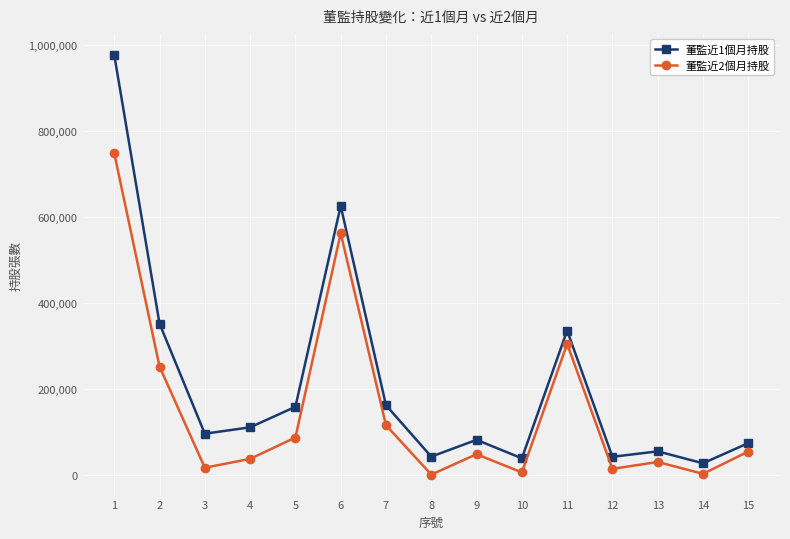

Where does the 董監近1個月持股 series first go above 95271?

1